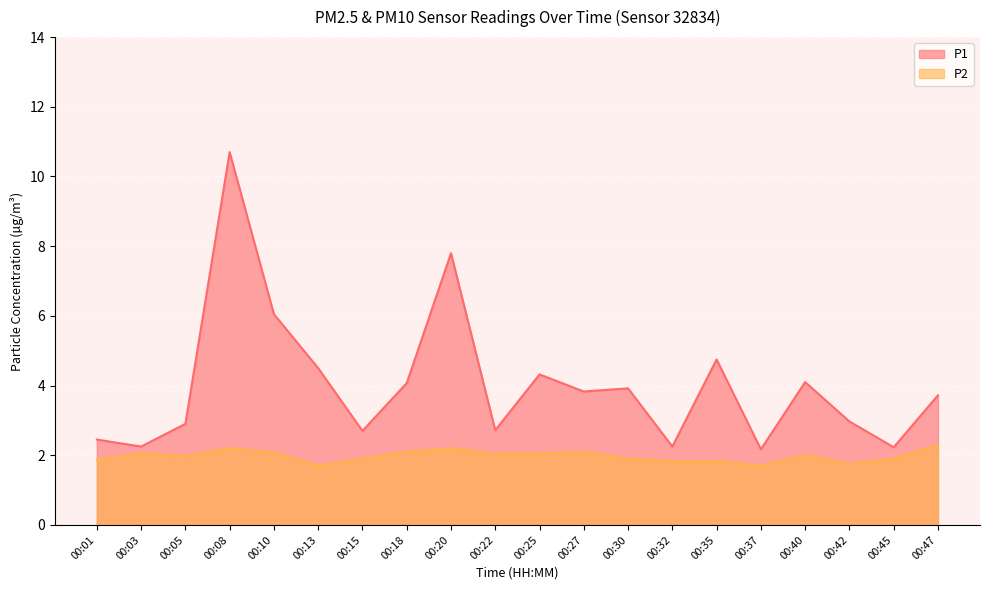

What is the highest value of the P2 series?

2.3